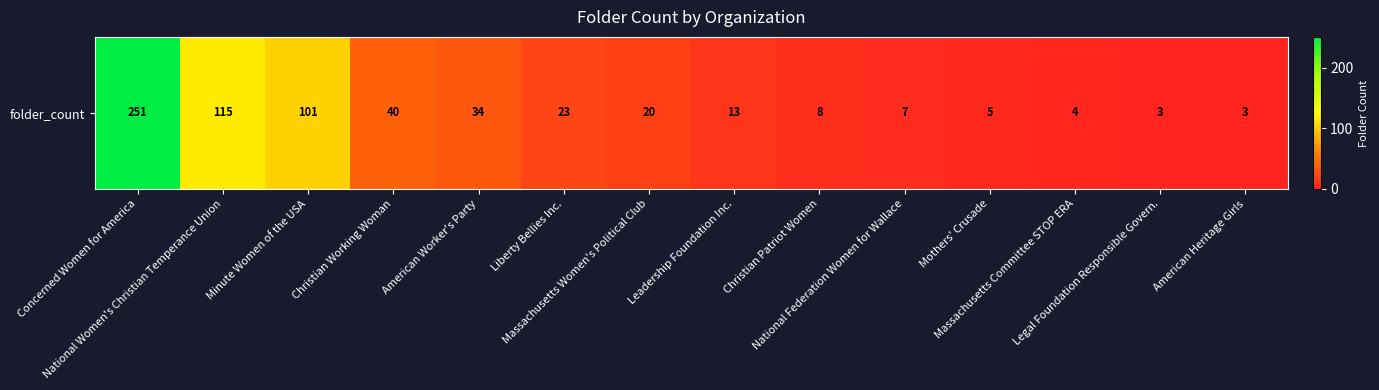

What is the change in value from Concerned Women for America to National Women's Christian Temperance Union?

-136